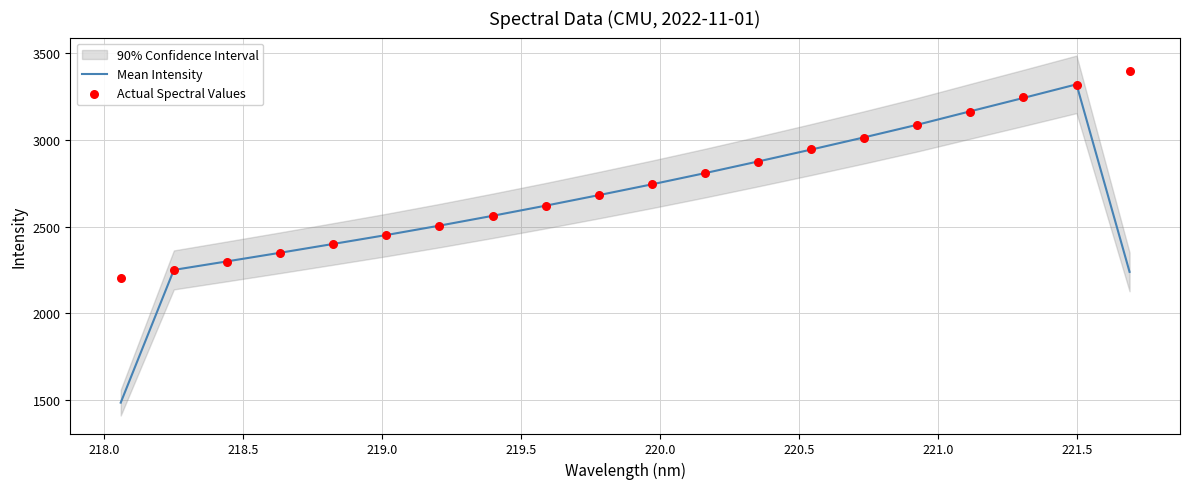

Which series has the largest total across all categories?

Actual Spectral Values